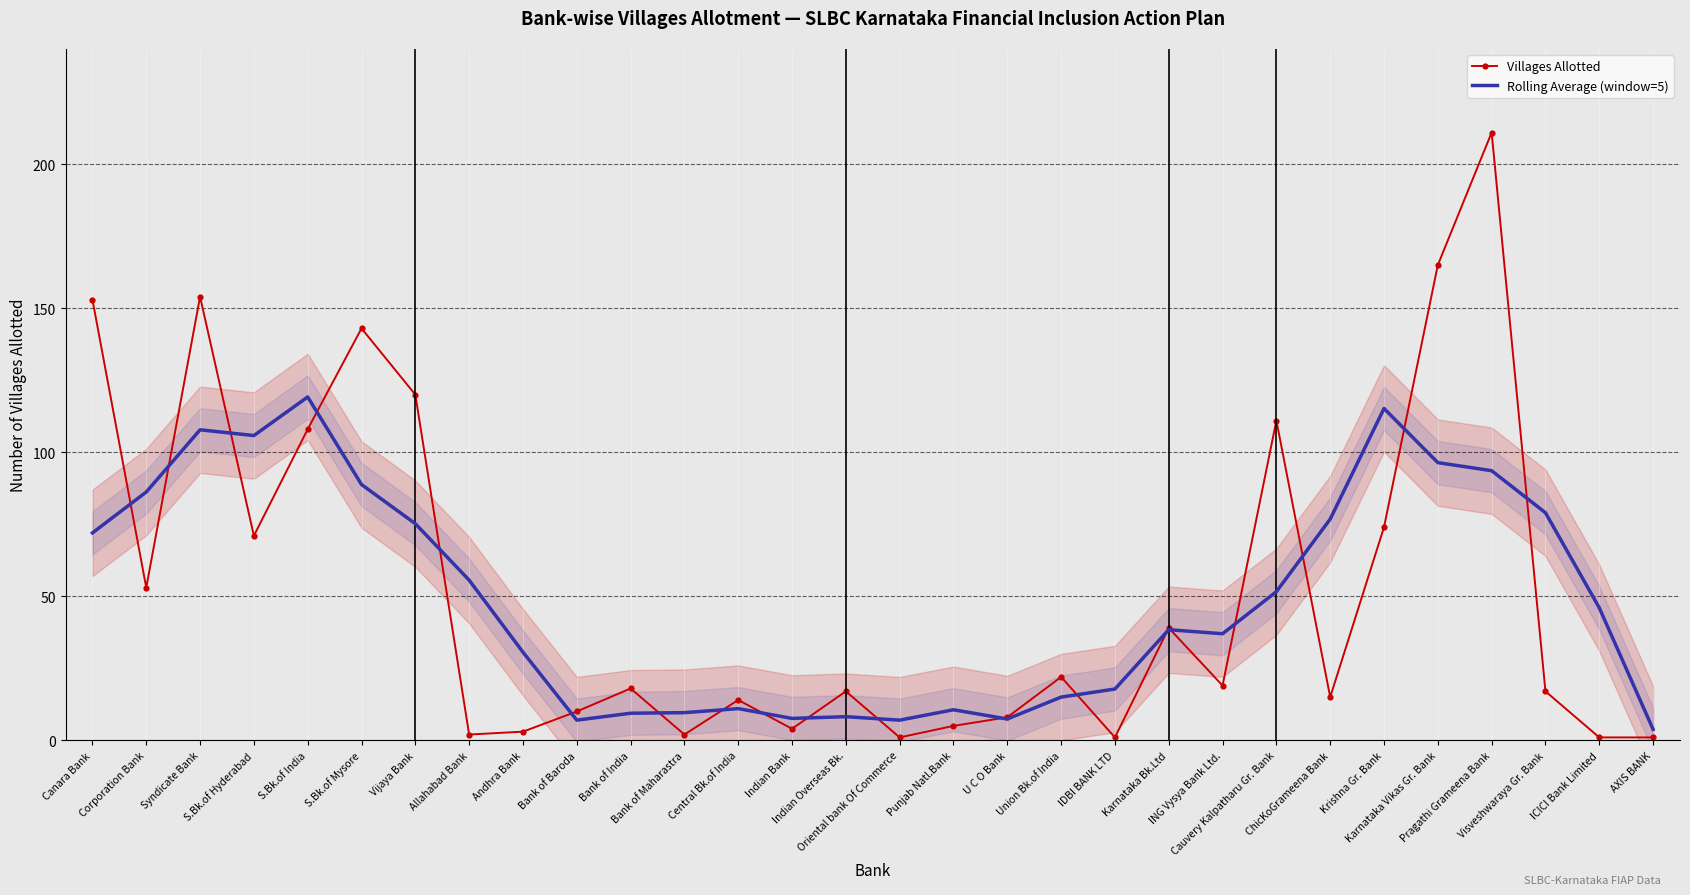

What is the difference between the maximum and minimum values in the Rolling Average (window=5) series?

115.4